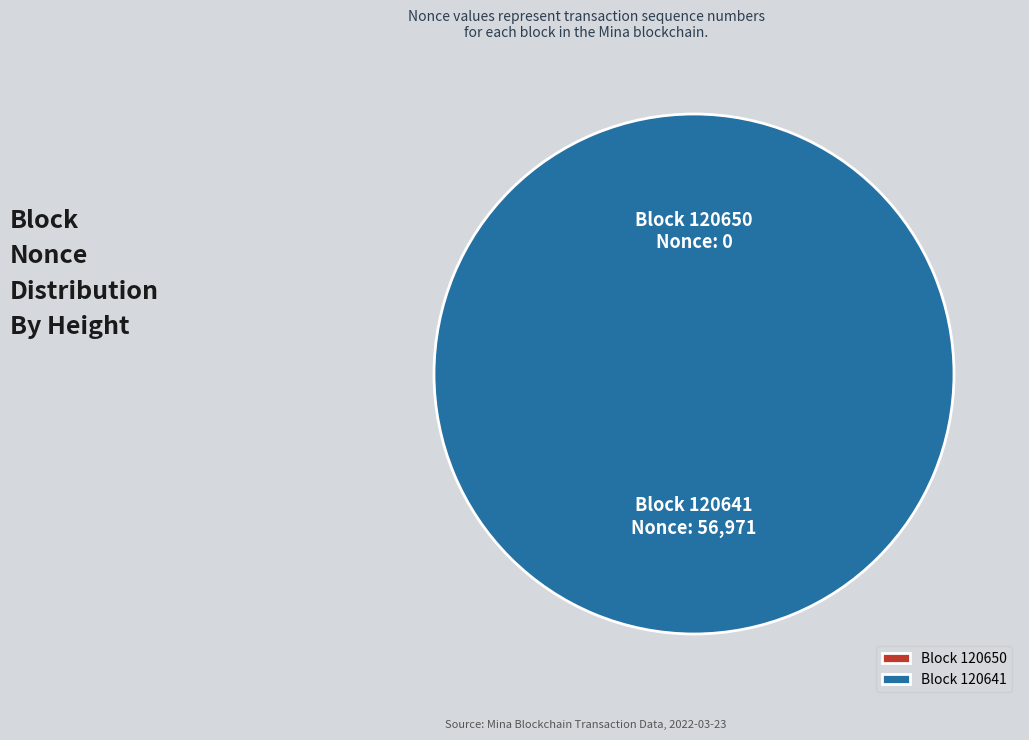

Rank the categories by value from lowest to highest.

120650, 120641